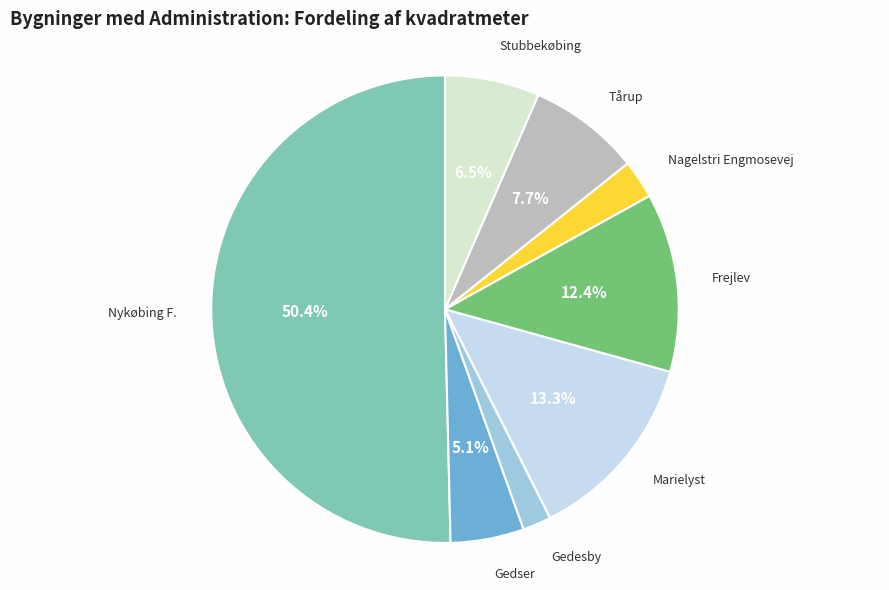

Which slice is the smallest?

Gedesby